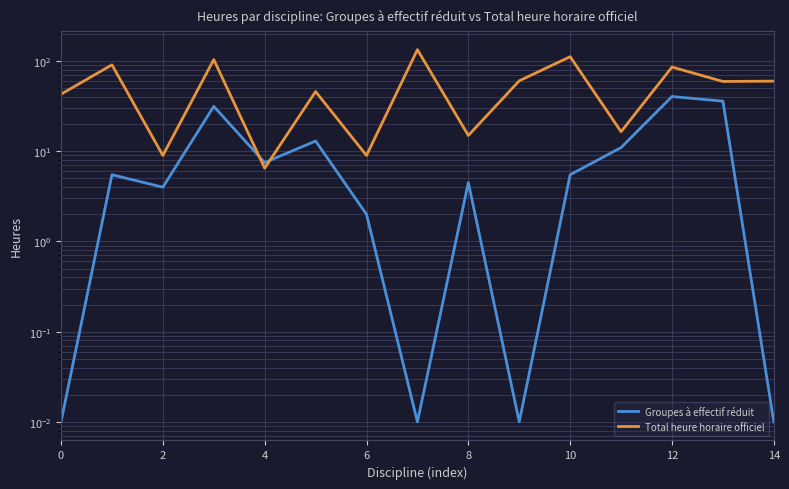

True or false: Total heure horaire officiel and Groupes à effectif réduit intersect in this chart.

True